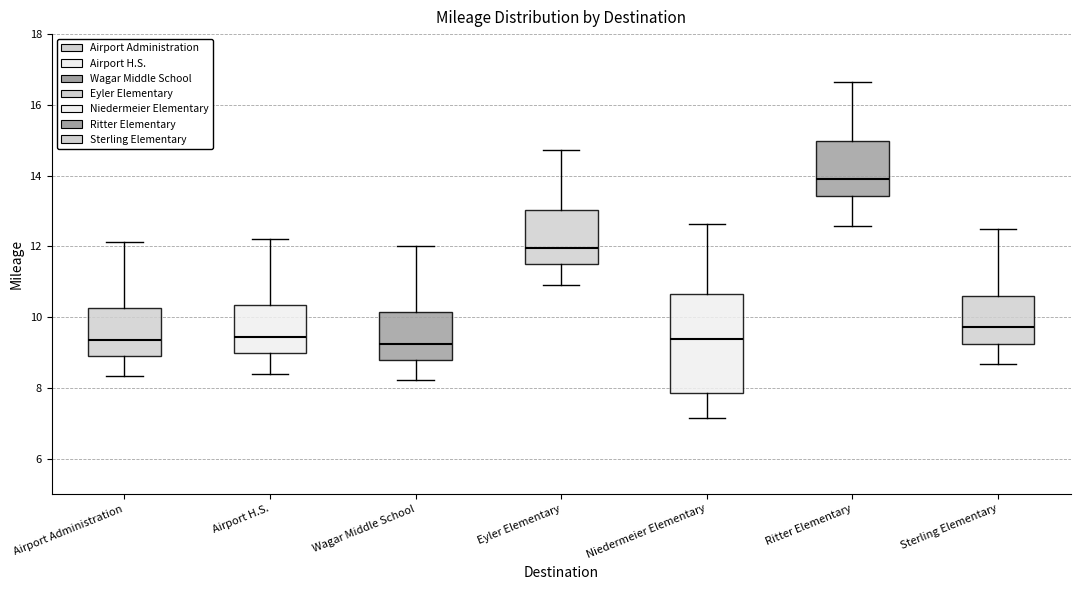

Reading left to right, transcribe this box plot: for each box, give where its median line is, the range the box spans, and where its two whiskers end, as read against the y-axis. The values are not printed on the chart, so give them approximately, as read against the axis.

Airport Administration: median 9.4, box 8.8 to 10.2, whiskers 8.4 to 12.2
Airport H.S.: median 9.4, box 9.0 to 10.4, whiskers 8.4 to 12.2
Wagar Middle School: median 9.2, box 8.8 to 10.2, whiskers 8.2 to 12.0
Eyler Elementary: median 12.0, box 11.4 to 13.0, whiskers 11.0 to 14.8
Niedermeier Elementary: median 9.4, box 7.8 to 10.6, whiskers 7.2 to 12.6
Ritter Elementary: median 13.8, box 13.4 to 15.0, whiskers 12.6 to 16.6
Sterling Elementary: median 9.8, box 9.2 to 10.6, whiskers 8.6 to 12.4